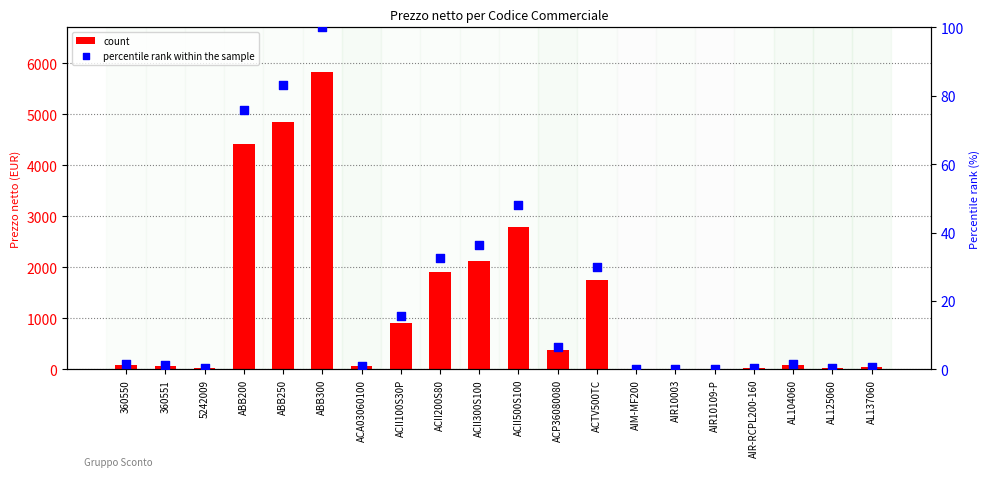

Which series reaches the minimum Y coordinate?

percentile rank within the sample